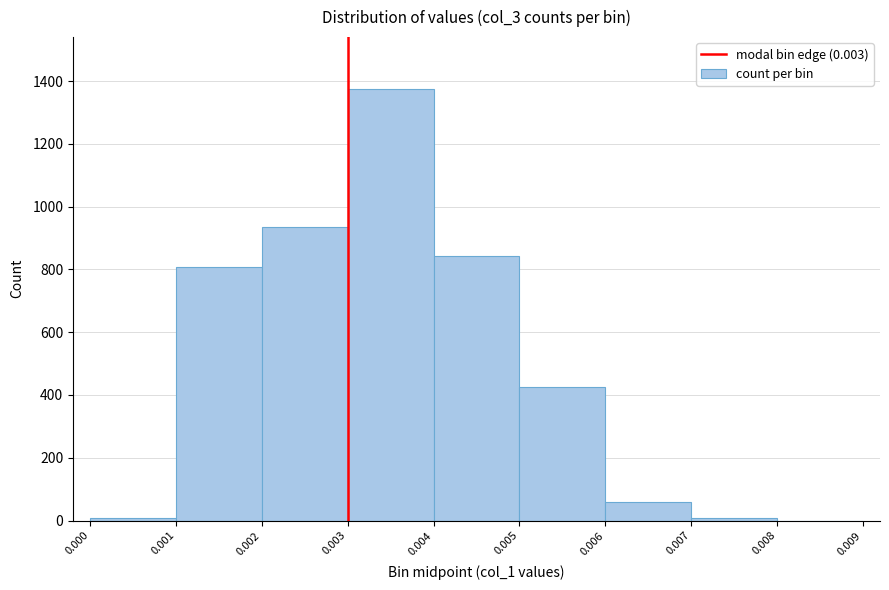

Reading left to right, transcribe this chart: for each bar, give the range it covers on the x-axis and its height. The values are not printed on the chart, so give them approximately, as read against the axis.

0.000 to 0.001: under 20
0.001 to 0.002: 800
0.002 to 0.003: 940
0.003 to 0.004: 1380
0.004 to 0.005: 840
0.005 to 0.006: 420
0.006 to 0.007: 60
0.007 to 0.008: under 20
0.008 to 0.009: 0